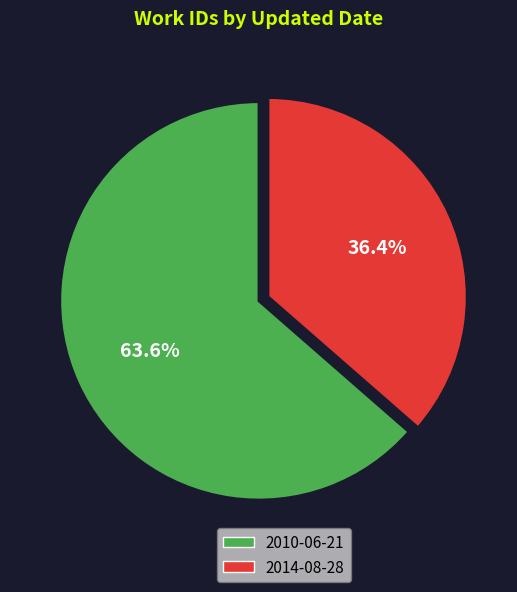

Rank the categories by value from lowest to highest.

2014-08-28, 2010-06-21